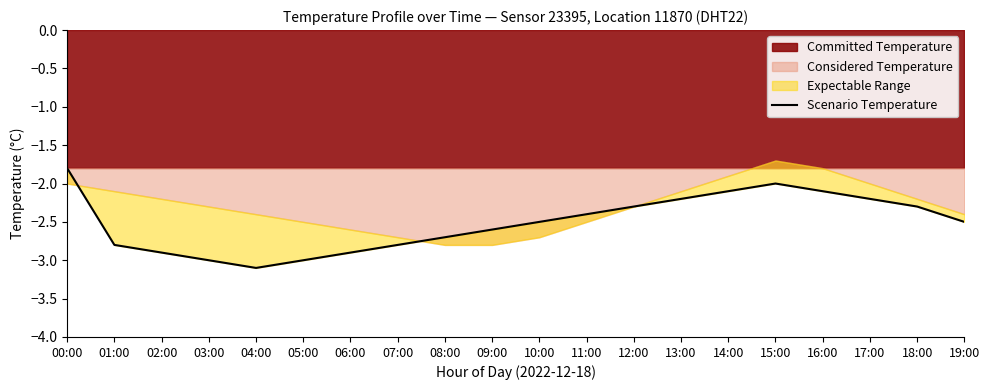

The value at 00:00 is -3.1. True or false?

False